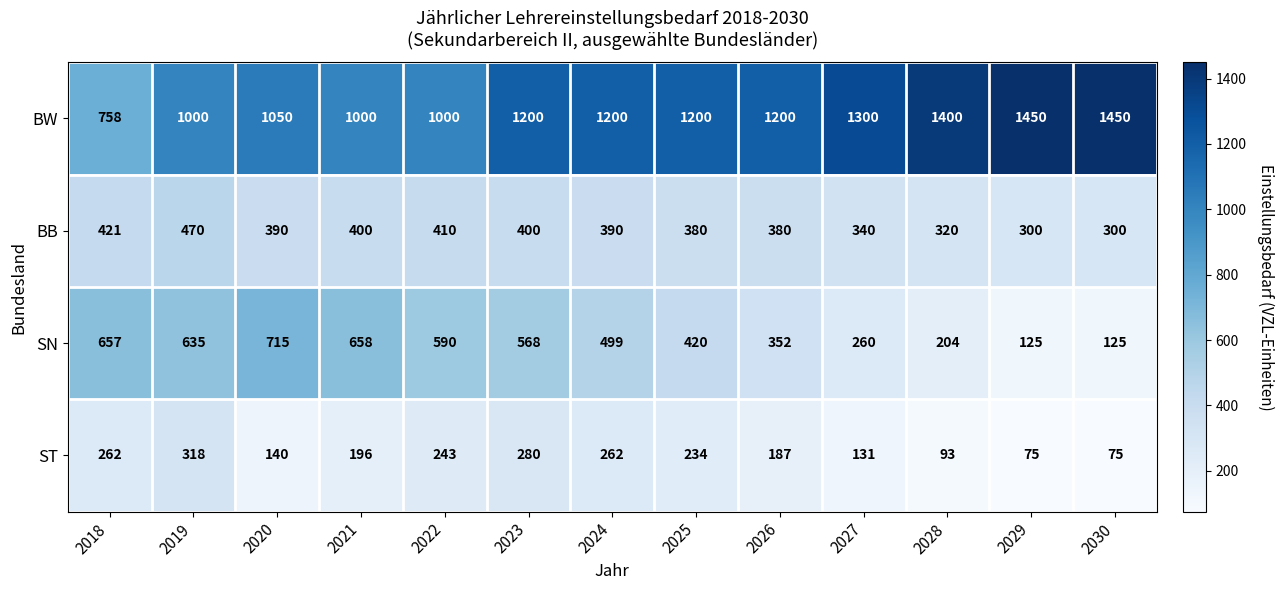

True or false: BB has a value of 400 at 2023.

True